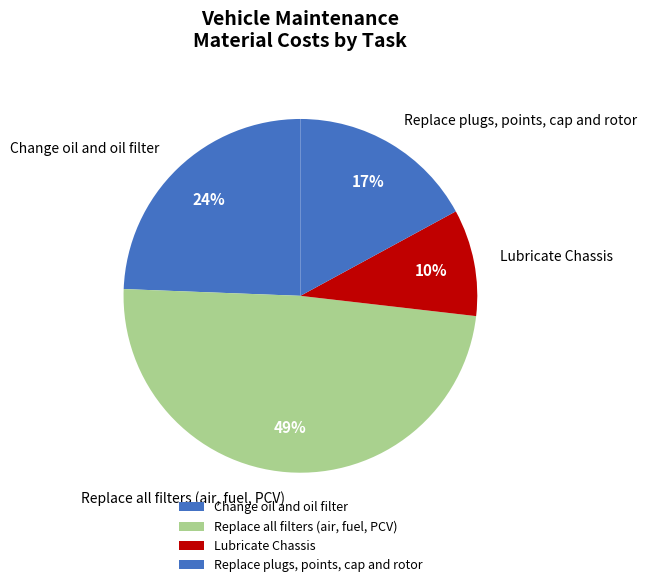

Approximately how many times larger is the value at Replace all filters (air, fuel, PCV) compared to Replace plugs, points, cap and rotor?

2.9